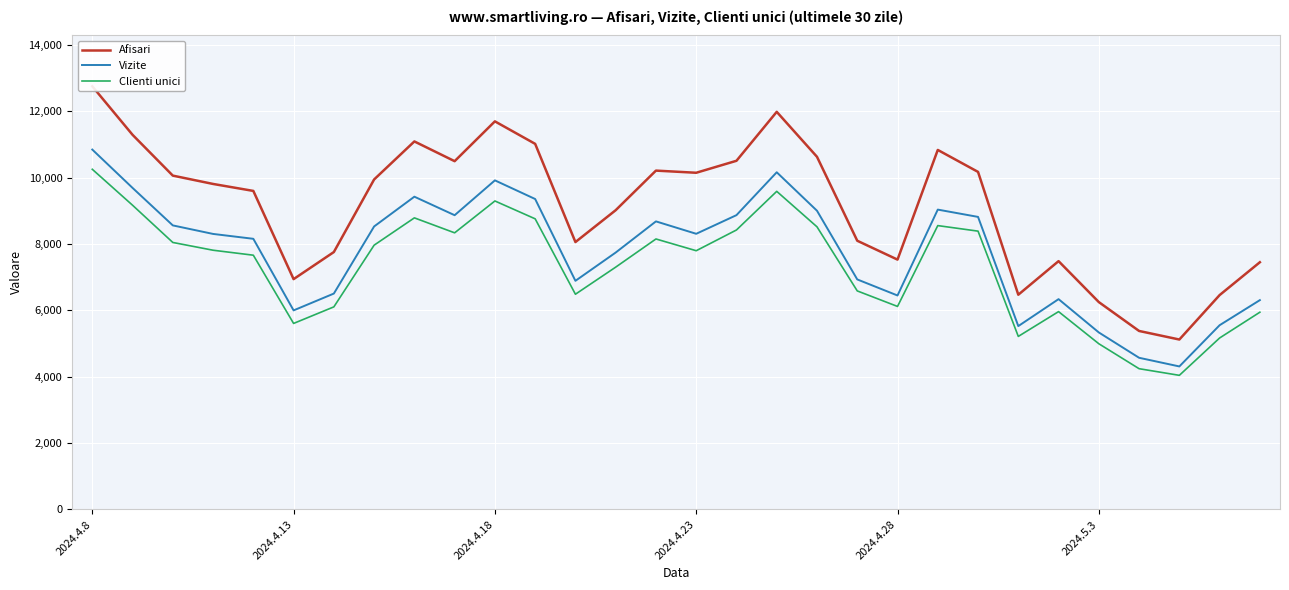

At which category does the chart reach its minimum across all series?

27